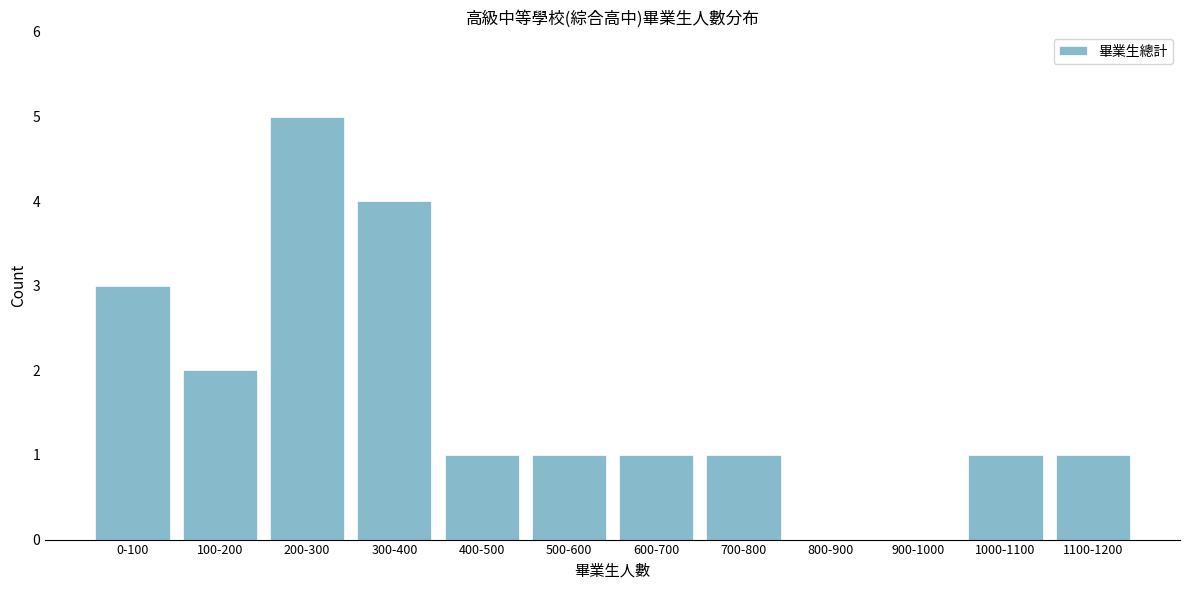

Reading right to left, transcribe all the data shown in this chart.

1100-1200=1	1000-1100=1	900-1000=0	800-900=0	700-800=1	600-700=1	500-600=1	400-500=1	300-400=4	200-300=5	100-200=2	0-100=3